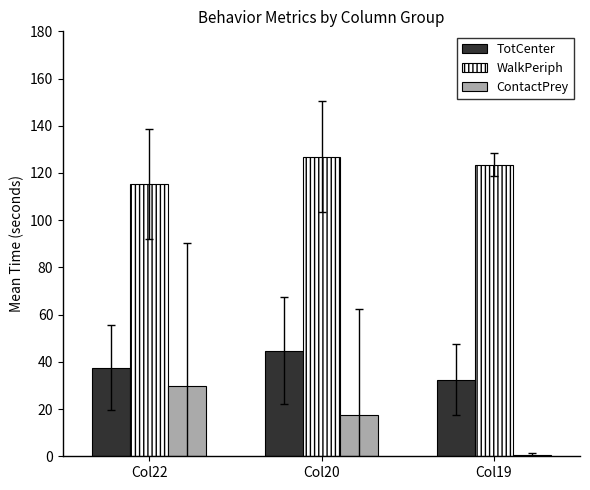

What is the total value across all series at Col20?

189.0